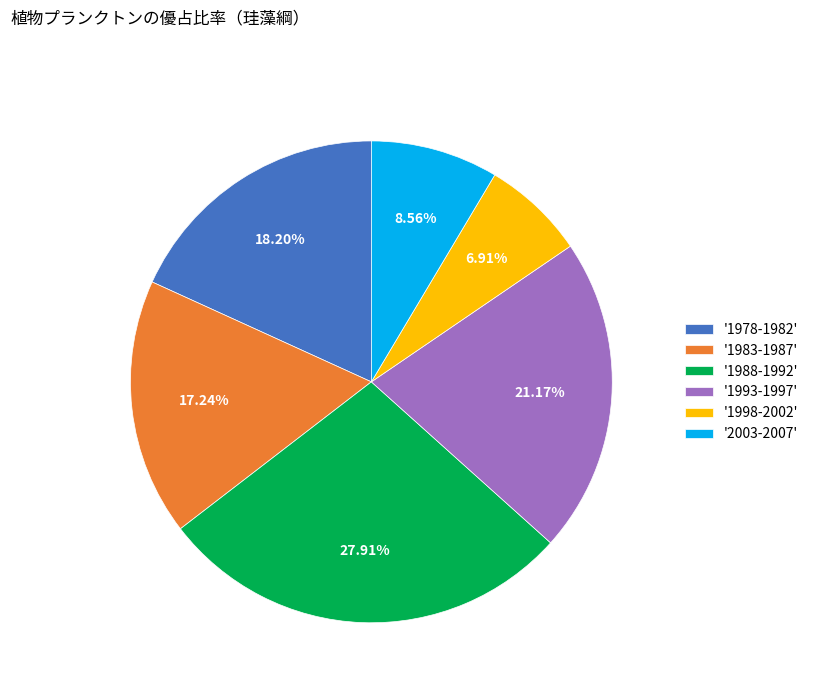

Count the number of slices in the pie.

6